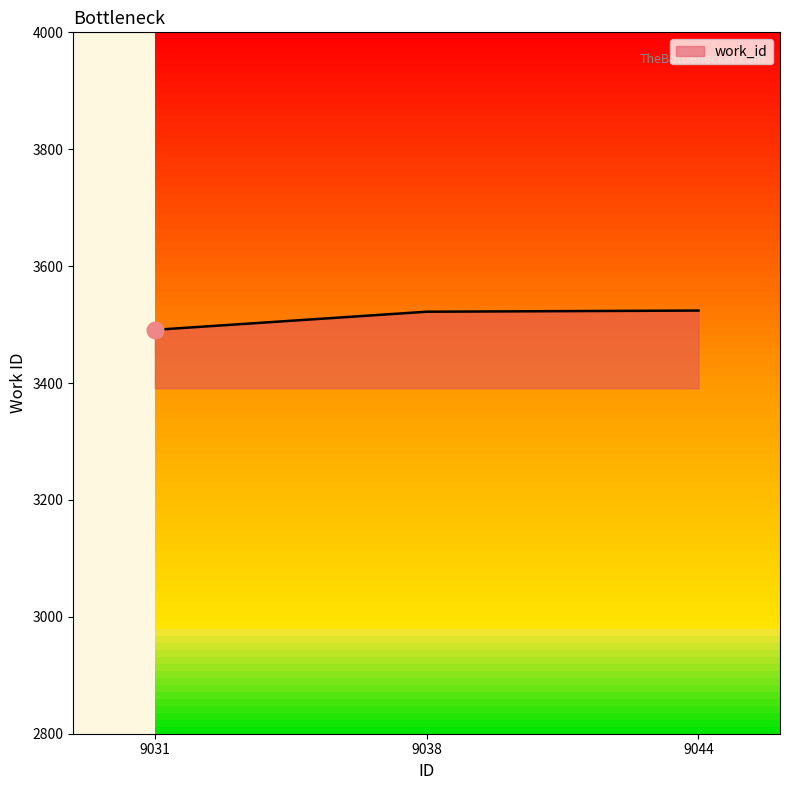

What is the change in value from 9038 to 9044?

+2